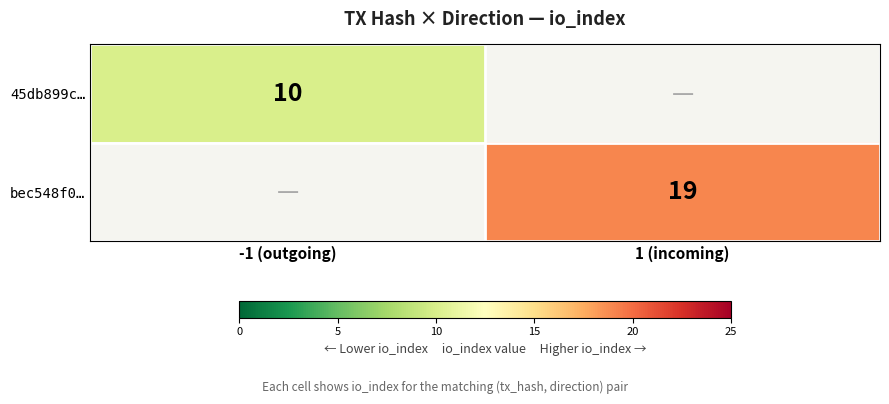

Is it true that 45db899c… equals 3.6 at -1 (outgoing)?

False